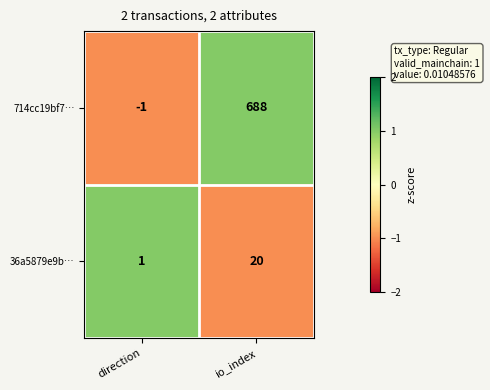

Reading left to right, what are all the values shown in this chart?

714cc19bf7…: direction=-1	io_index=688
36a5879e9b…: direction=1	io_index=20